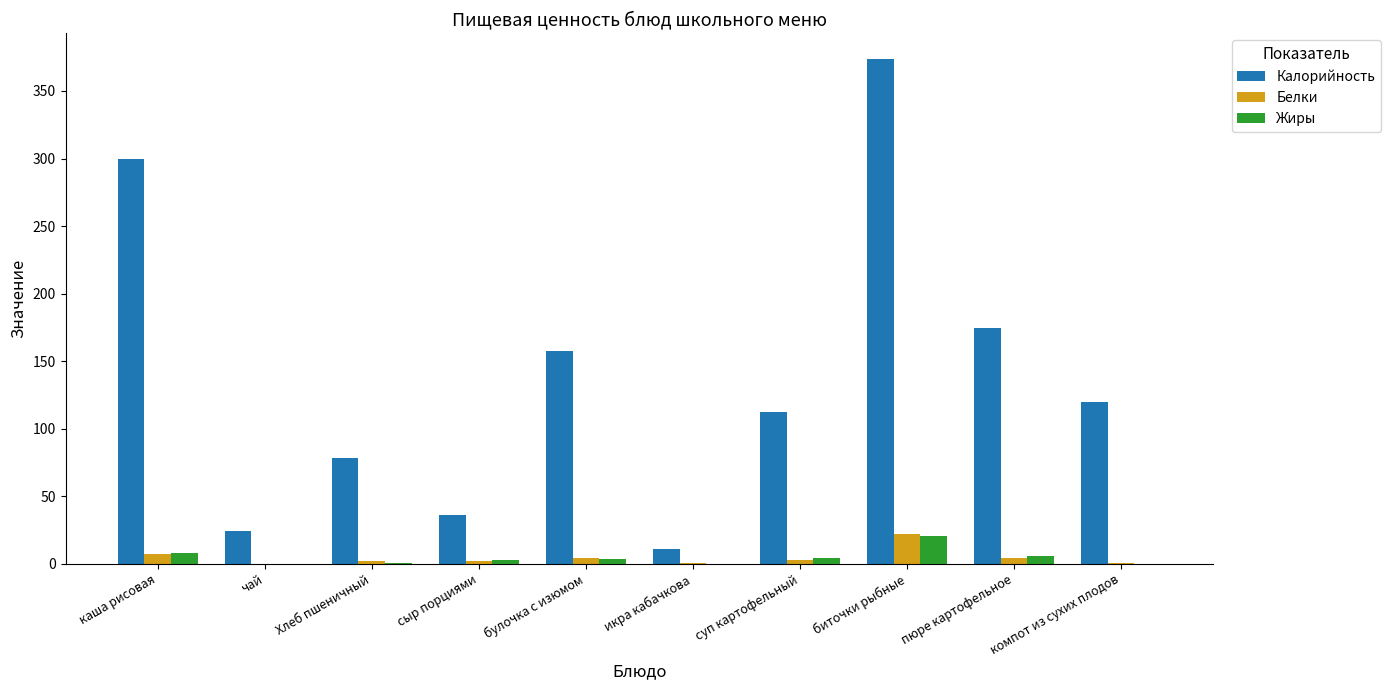

What is the greatest value displayed?

374.1